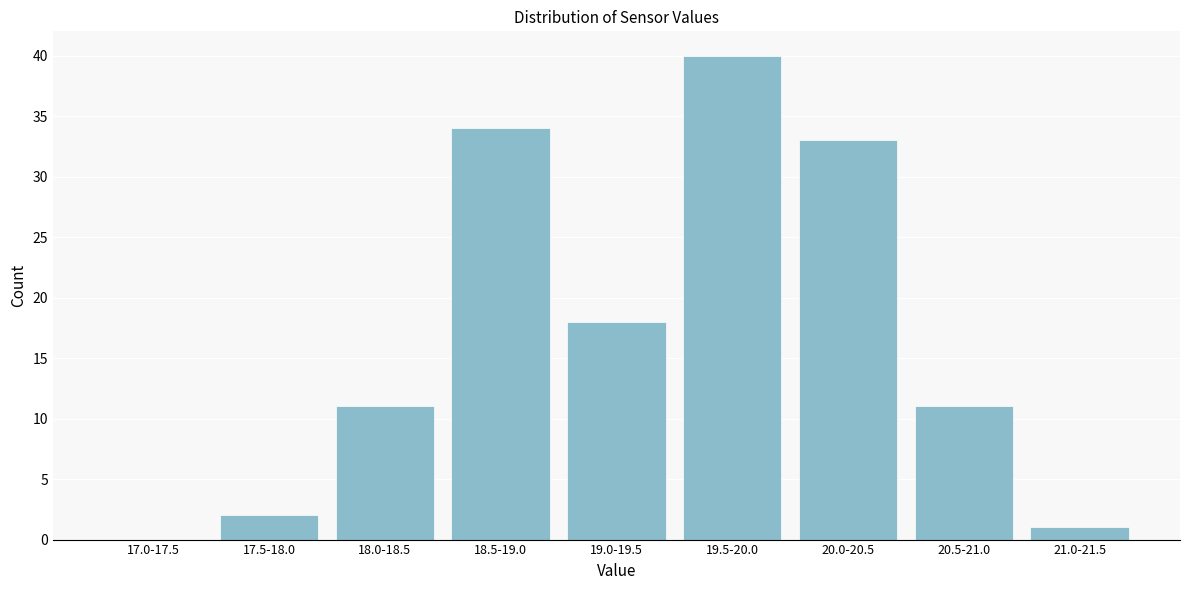

Reading left to right, what are all the values shown in this chart?

17.0-17.5=0	17.5-18.0=2	18.0-18.5=11	18.5-19.0=34	19.0-19.5=18	19.5-20.0=40	20.0-20.5=33	20.5-21.0=11	21.0-21.5=1